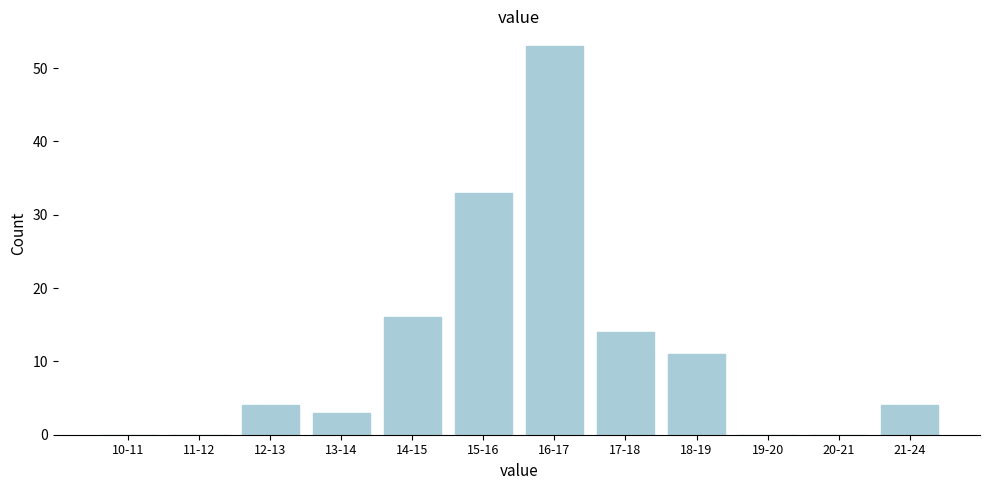

Reading right to left, extract all data points from this chart.

21-24=4	20-21=0	19-20=0	18-19=11	17-18=14	16-17=53	15-16=33	14-15=16	13-14=3	12-13=4	11-12=0	10-11=0